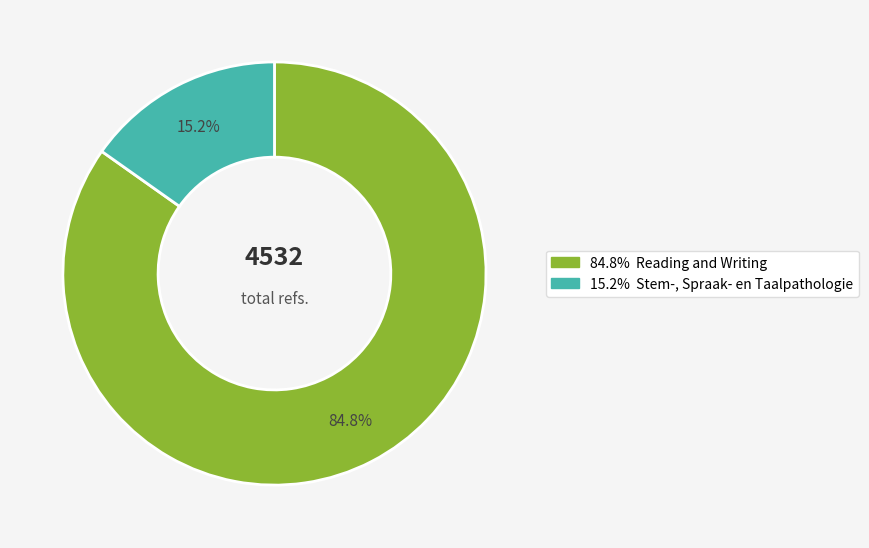

How many slices are in this pie chart?

2